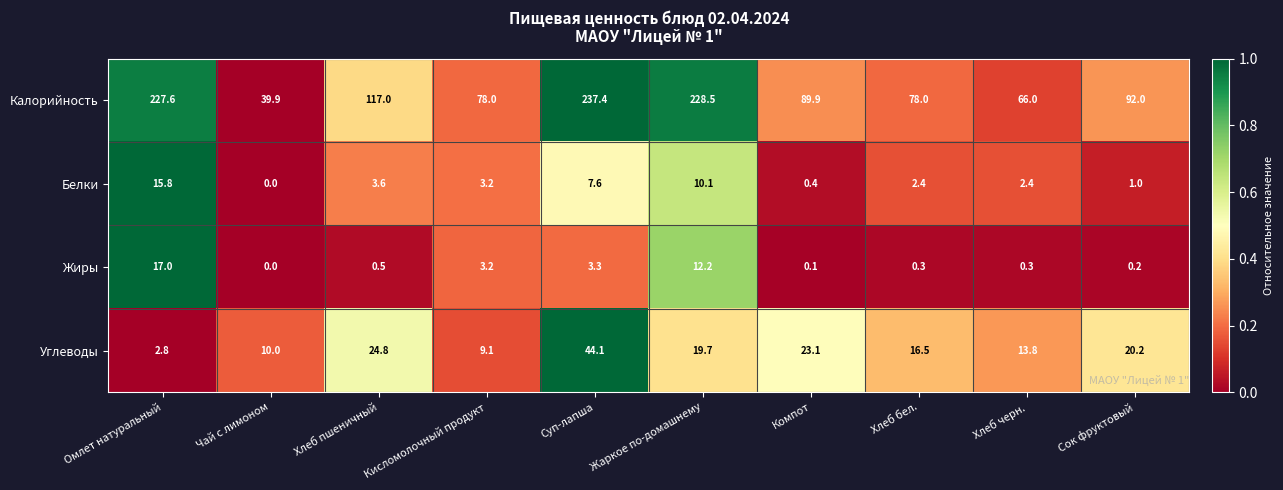

Is it true that Калорийность equals 299.2 at Омлет натуральный?

False